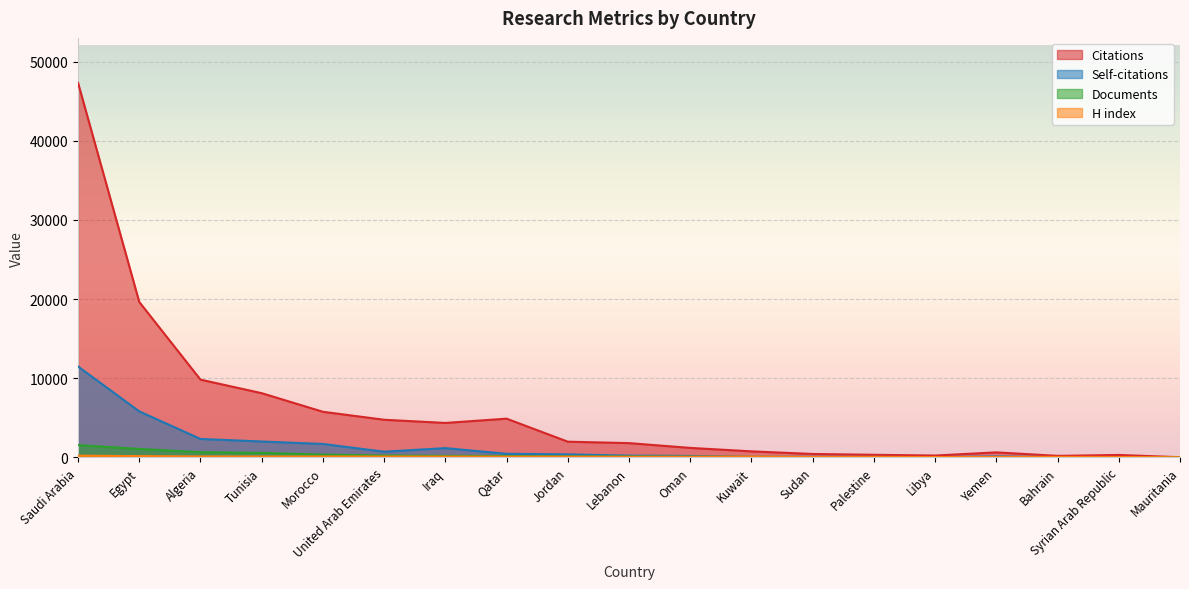

True or false: Citations and H index intersect in this chart.

True